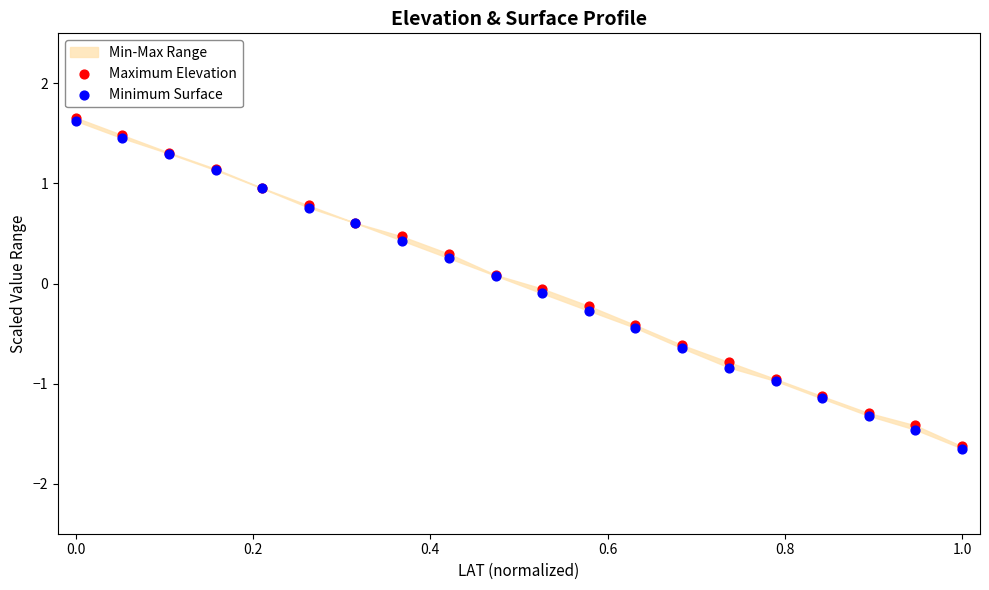

Which series contains the highest Y value?

Maximum Elevation